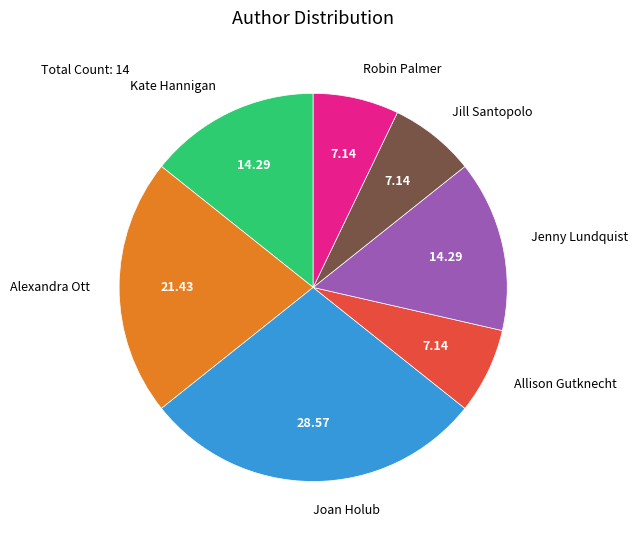

Is there a majority slice in this chart?

No